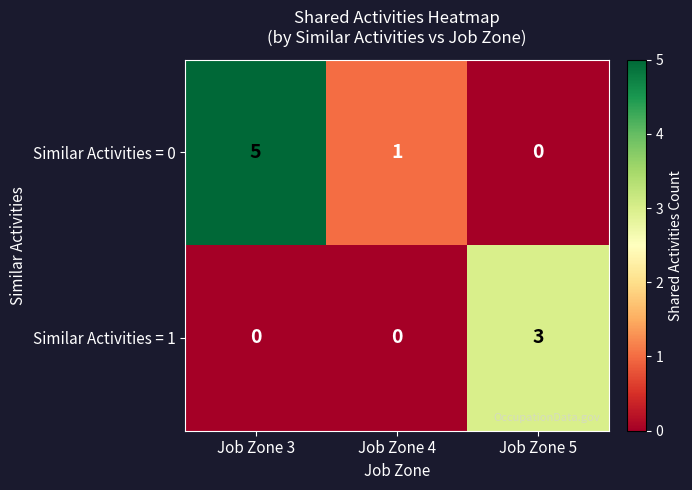

What is the difference between the maximum and minimum values in the Similar Activities = 0 series?

5